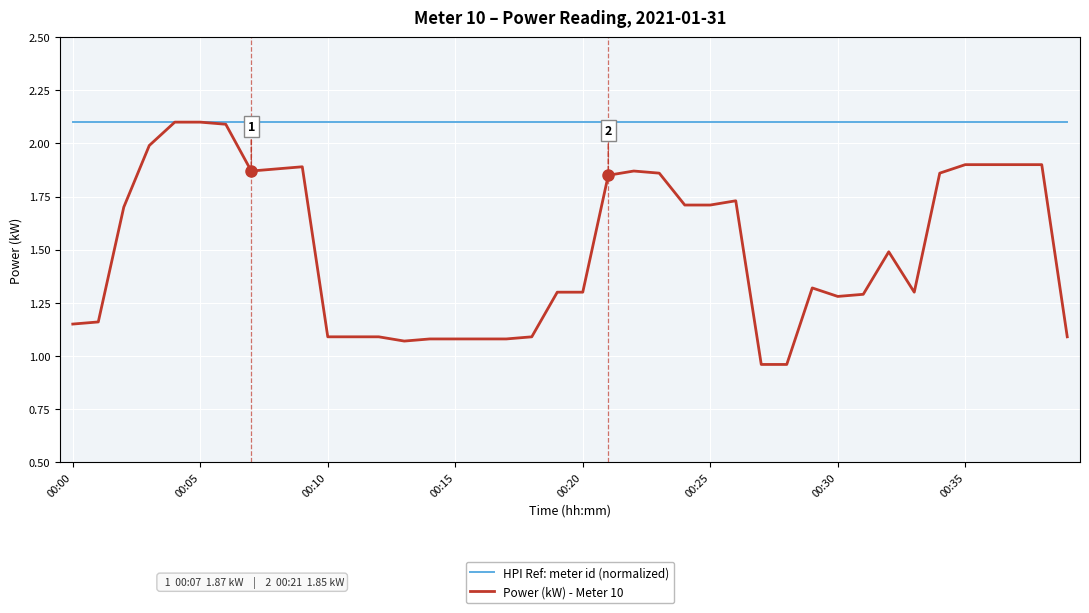

Which series has the widest spread of values?

Power (kW) - Meter 10